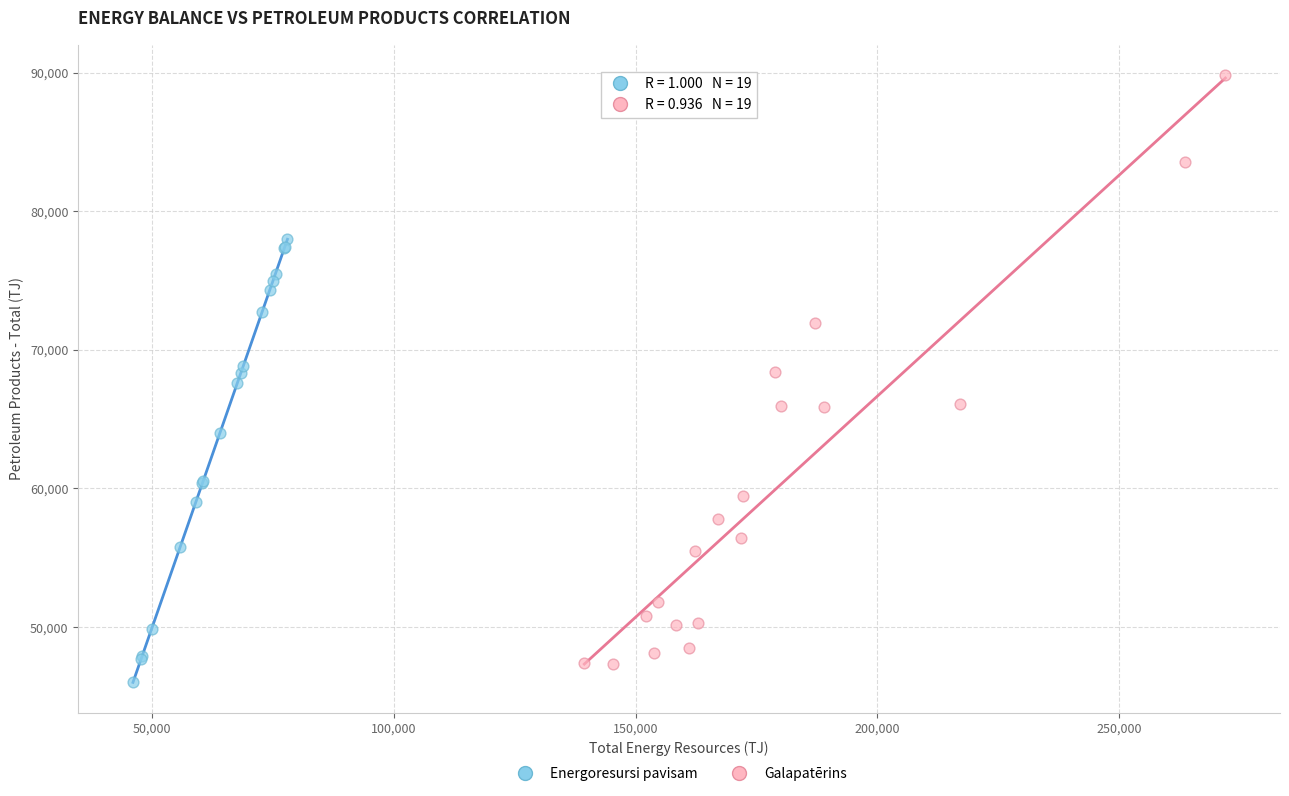

Which series contains the lowest Y value?

Energoresursi pavisam